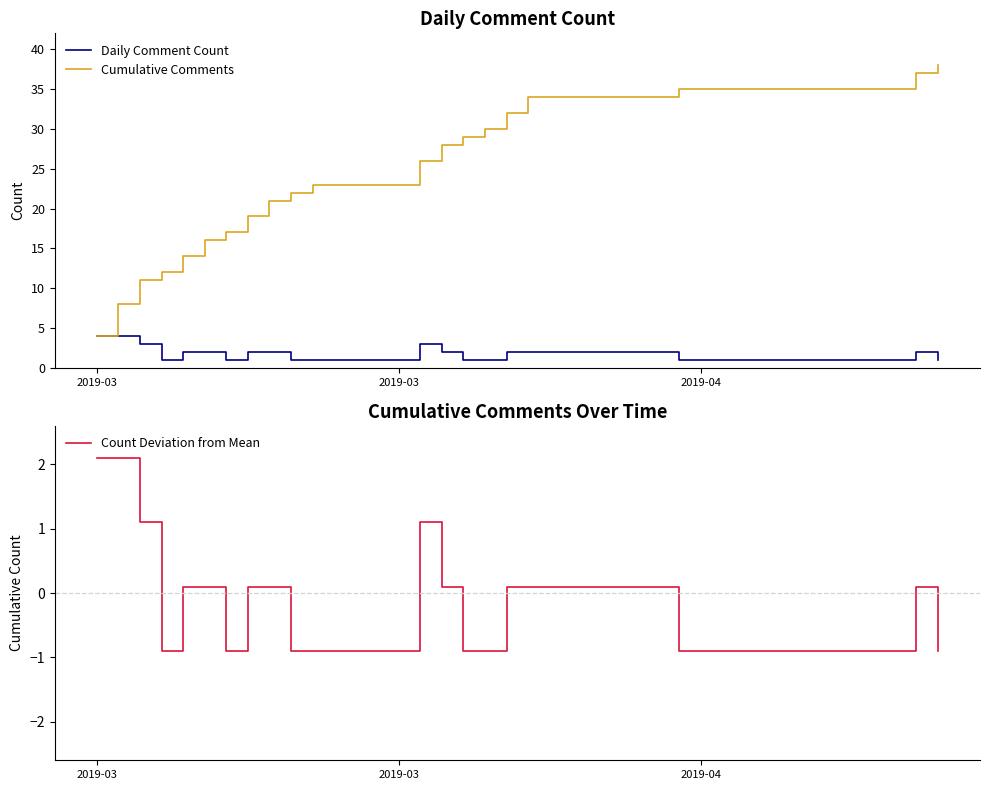

Reading left to right, extract all data points from this chart.

Daily Comment Count: 4.0	4.0	3.0	1.0	2.0	2.0	1.0	2.0	2.0	1.0	1.0	3.0	2.0	1.0	1.0	2.0	2.0	1.0	2.0	1.0
Cumulative Comments: 4.0	8.0	11.0	12.0	14.0	16.0	17.0	19.0	21.0	22.0	23.0	26.0	28.0	29.0	30.0	32.0	34.0	35.0	37.0	38.0
Count Deviation from Mean: 2.1	2.1	1.1	-0.9	0.1	0.1	-0.9	0.1	0.1	-0.9	-0.9	1.1	0.1	-0.9	-0.9	0.1	0.1	-0.9	0.1	-0.9